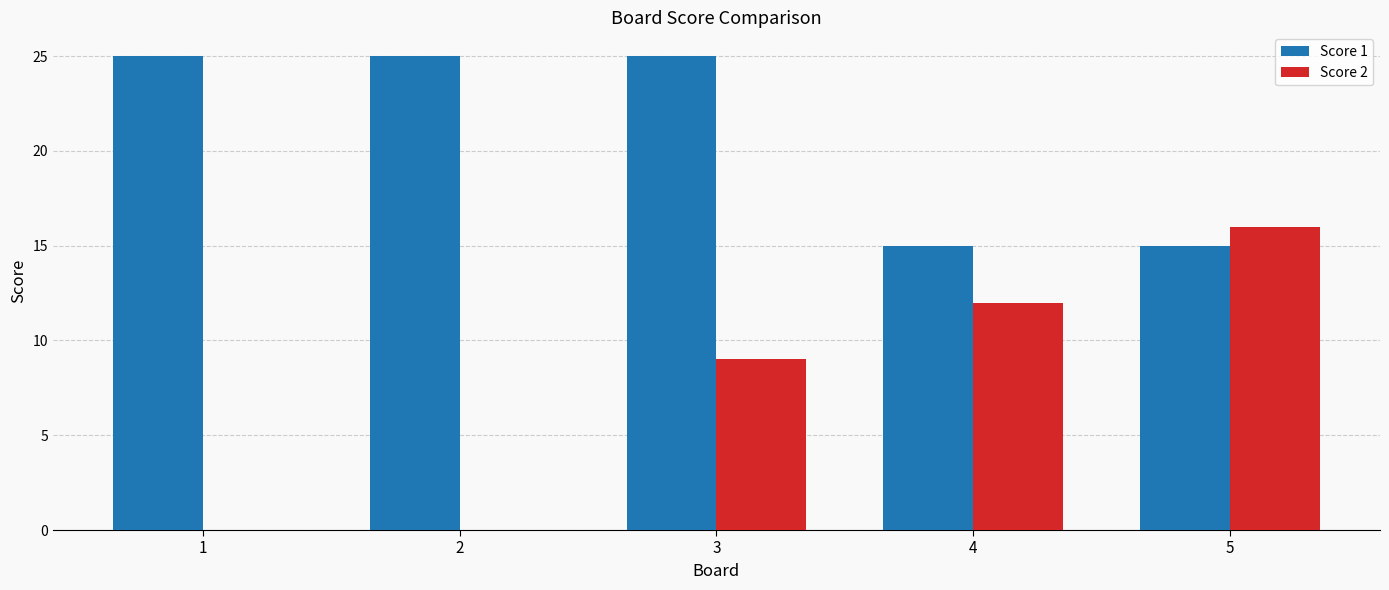

How many distinct data groups are displayed?

2